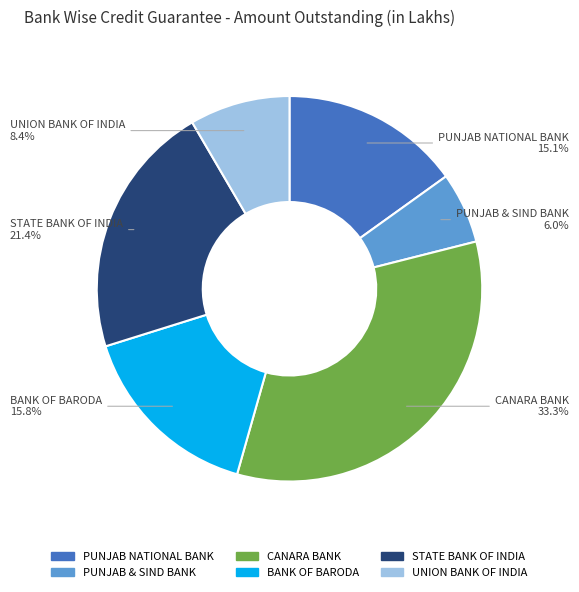

To the nearest percent, what is the difference between the PUNJAB NATIONAL BANK and UNION BANK OF INDIA slice percentages?

7%